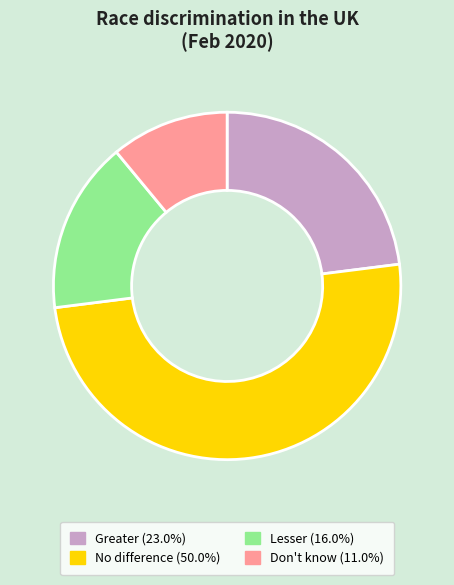

Which category has the biggest portion of the pie?

No difference